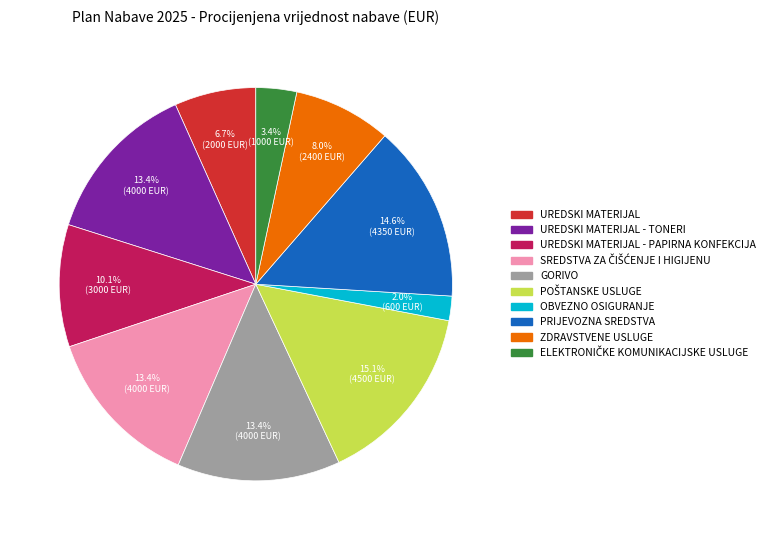

Does any single category account for the majority?

No